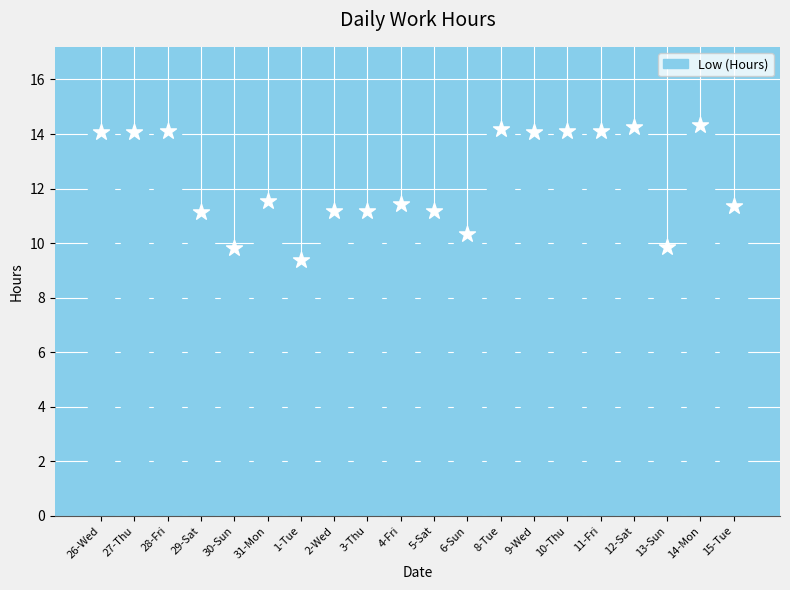

What is the change in value from 31-Mon to 2-Wed?

-0.4